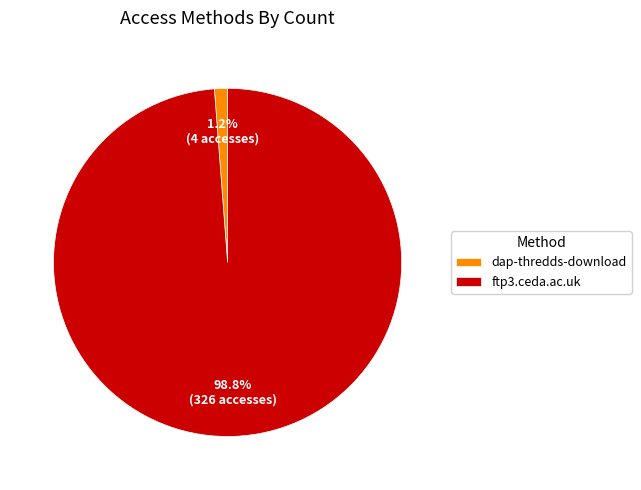

To the nearest percent, what is the difference between the largest and smallest slice percentages?

98%